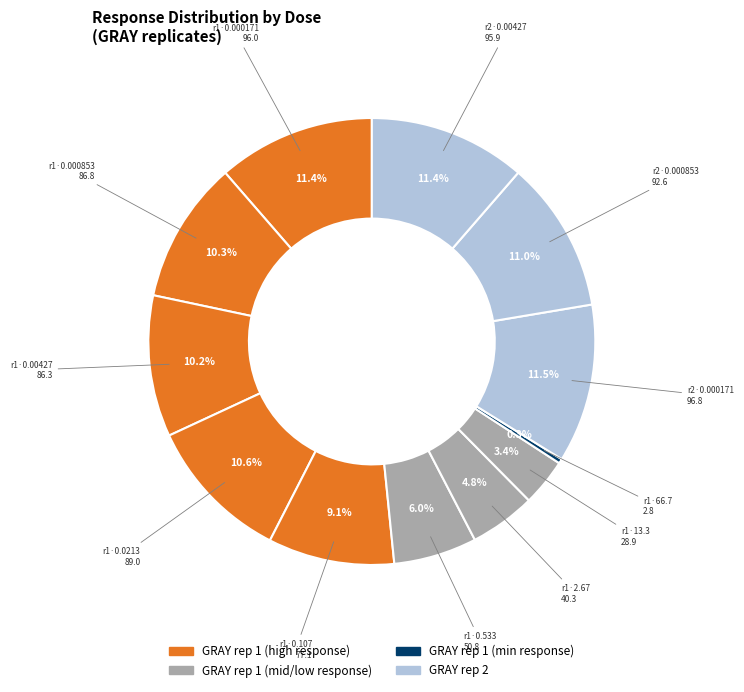

Count the number of slices in the pie.

12